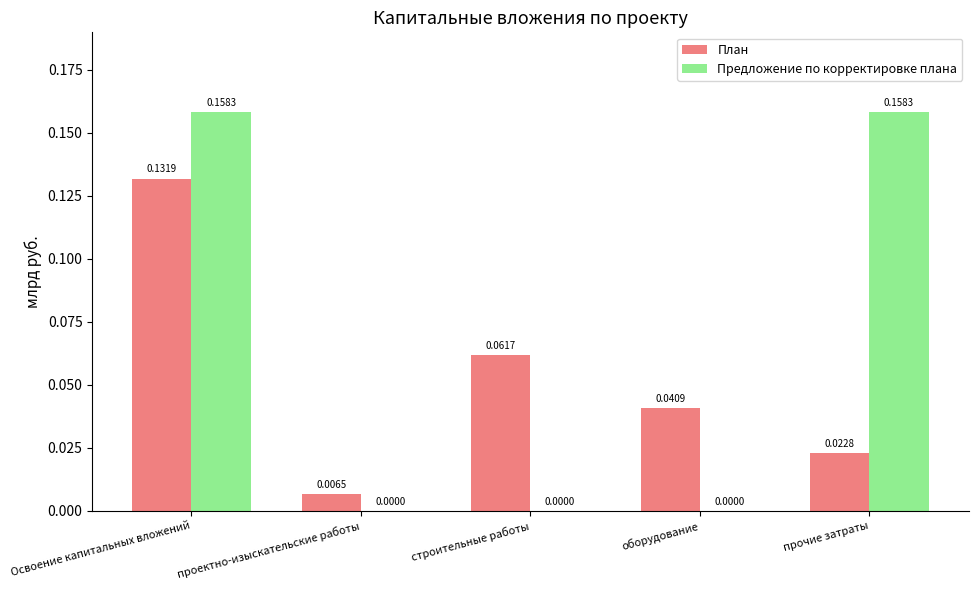

Between проектно-изыскательские работы and строительные работы, which series saw the biggest shift?

План